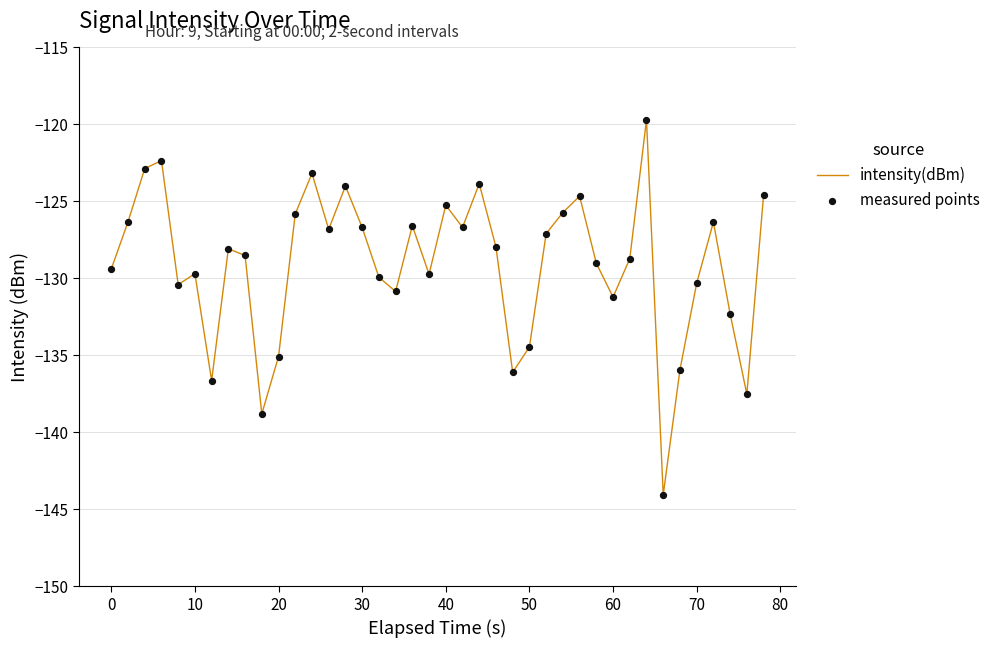

What is the greatest value displayed?

-119.7